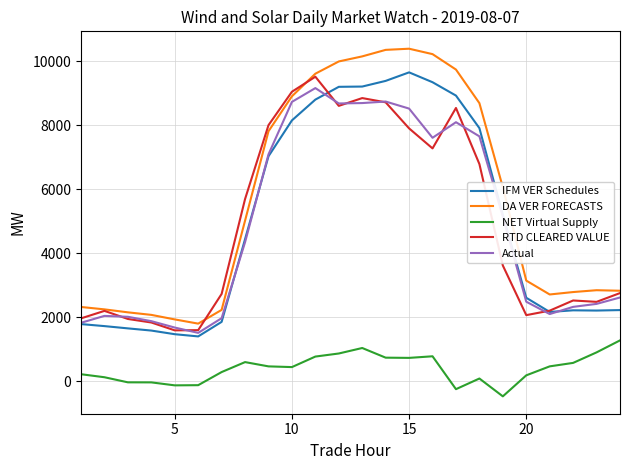

At how many categories does at least one series exceed 8986?

8